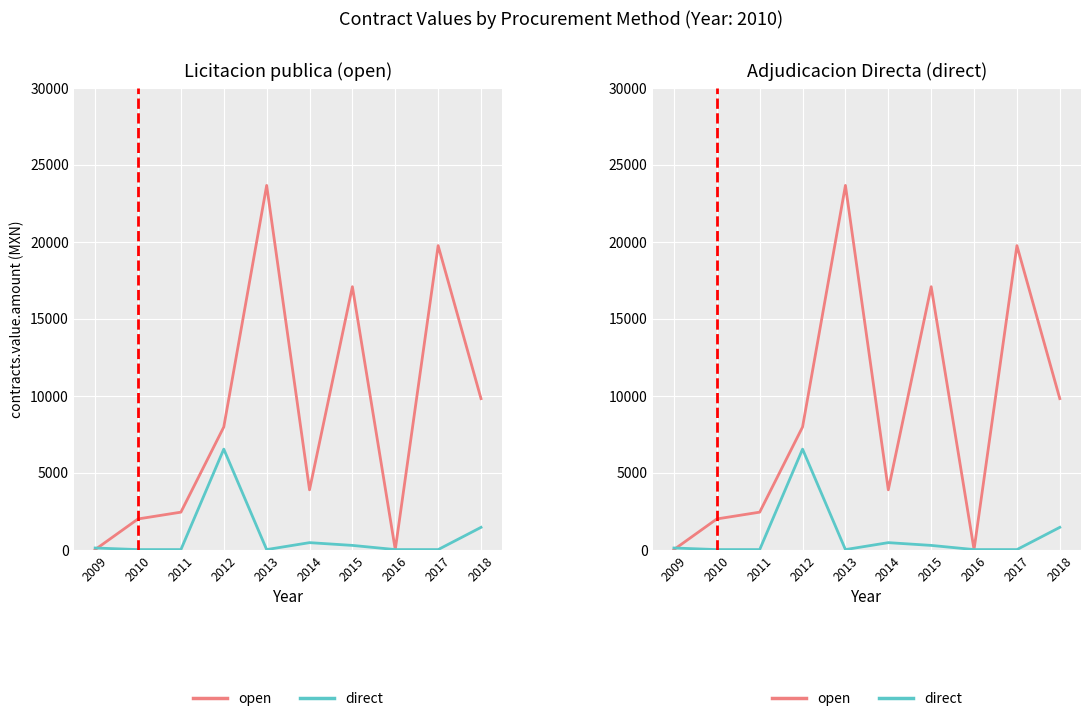

What is the difference between the open values at 2018 and 2012?

1841.2